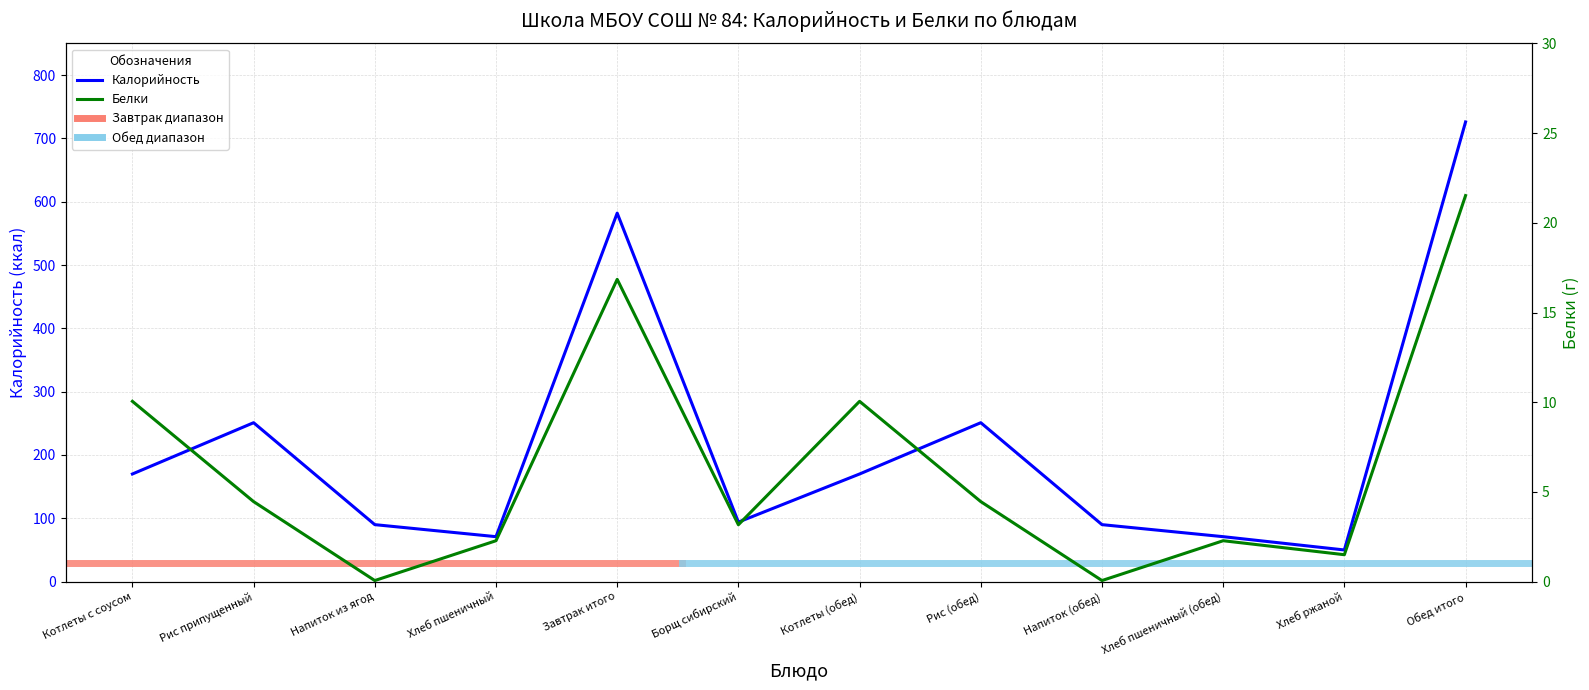

What is the difference between the maximum and minimum values in the Калорийность series?

676.0